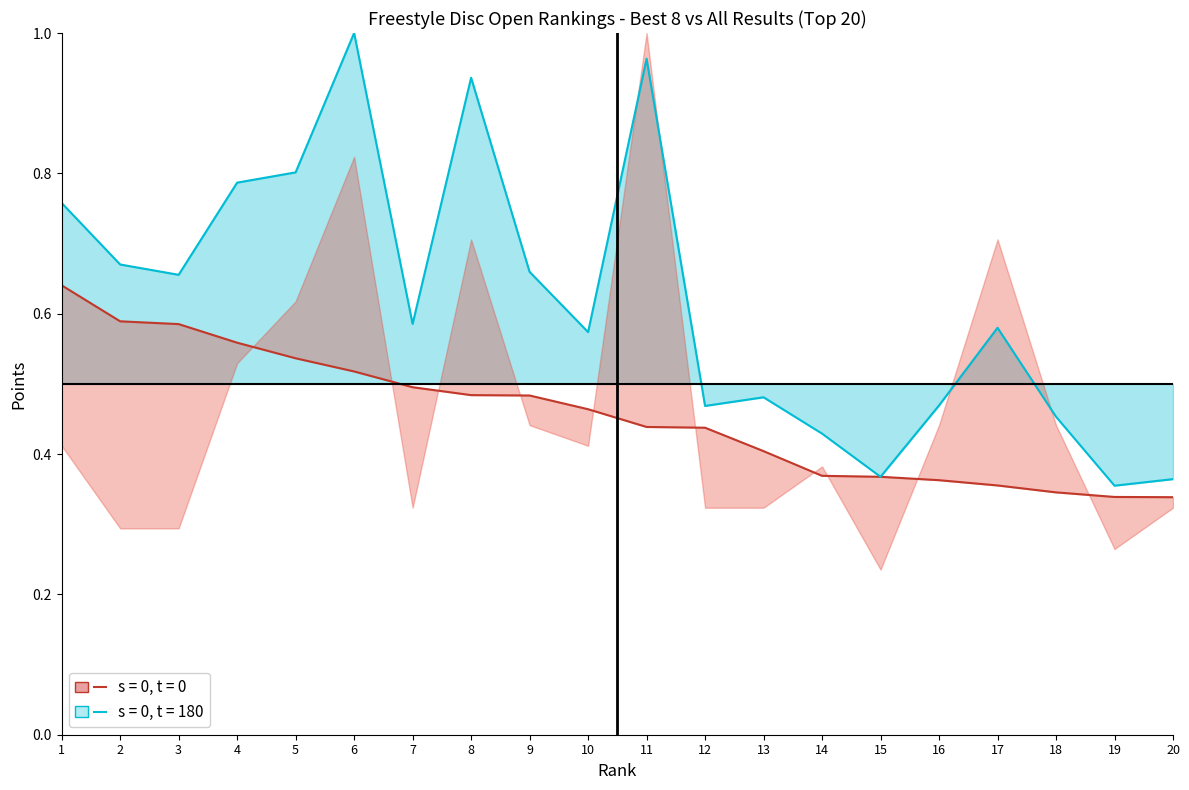

Is the value of Best8 at 14 greater than the value of AllResults at 13?

No